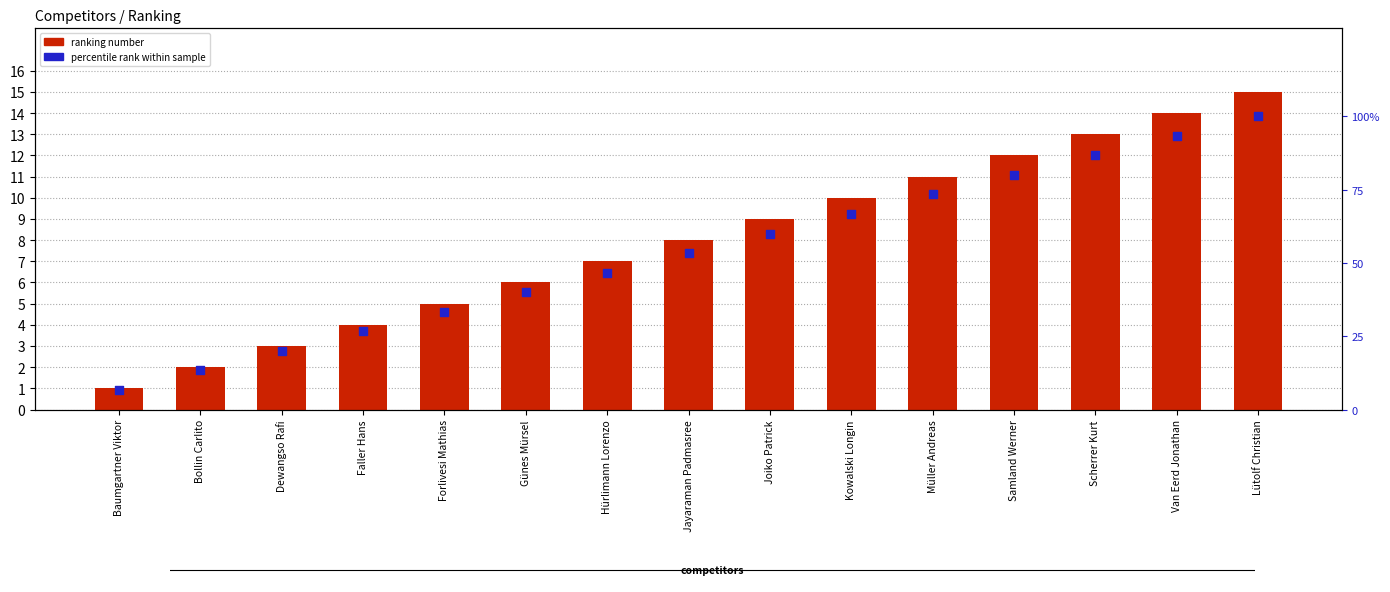

Which series contains the highest Y value?

percentile rank within sample